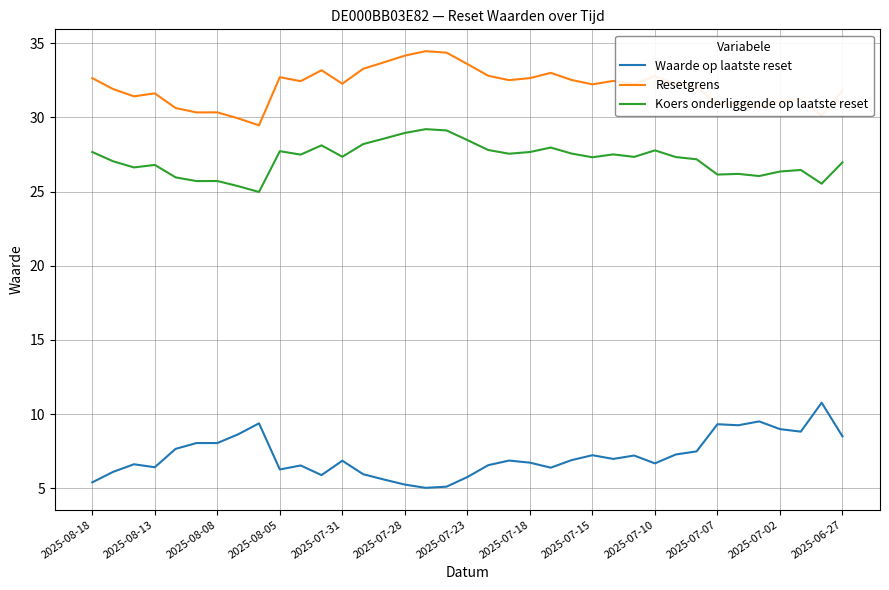

Which series has the largest total across all categories?

Resetgrens